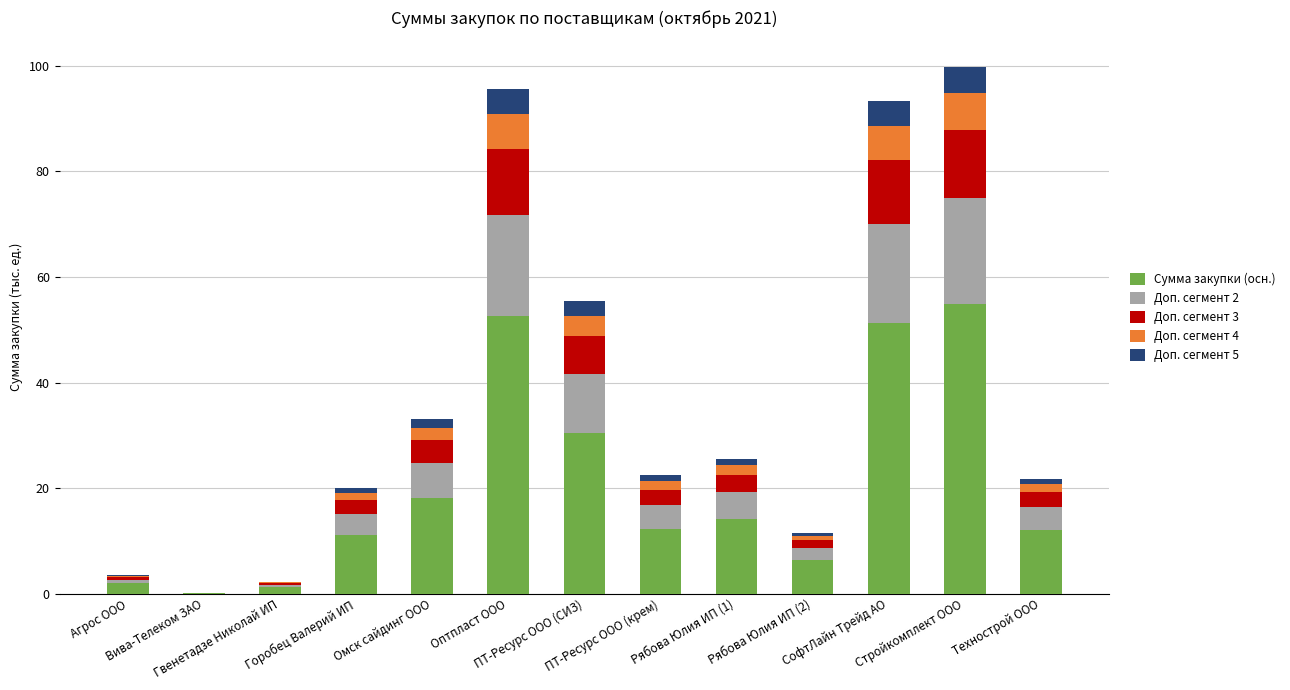

What is the maximum value for Сумма закупки (осн.)?

54.9